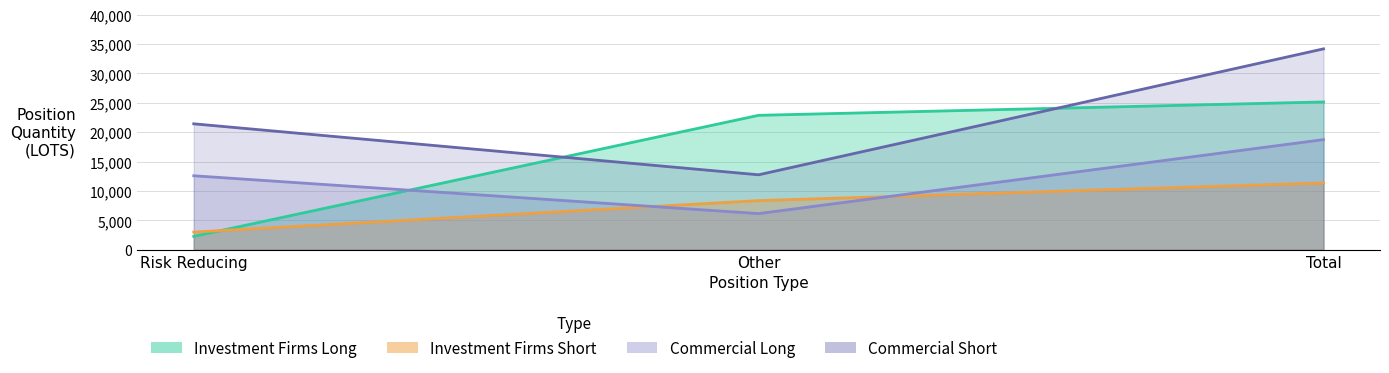

Is the value of Commercial Short at Risk Reducing greater than the value of Commercial Long at Other?

Yes